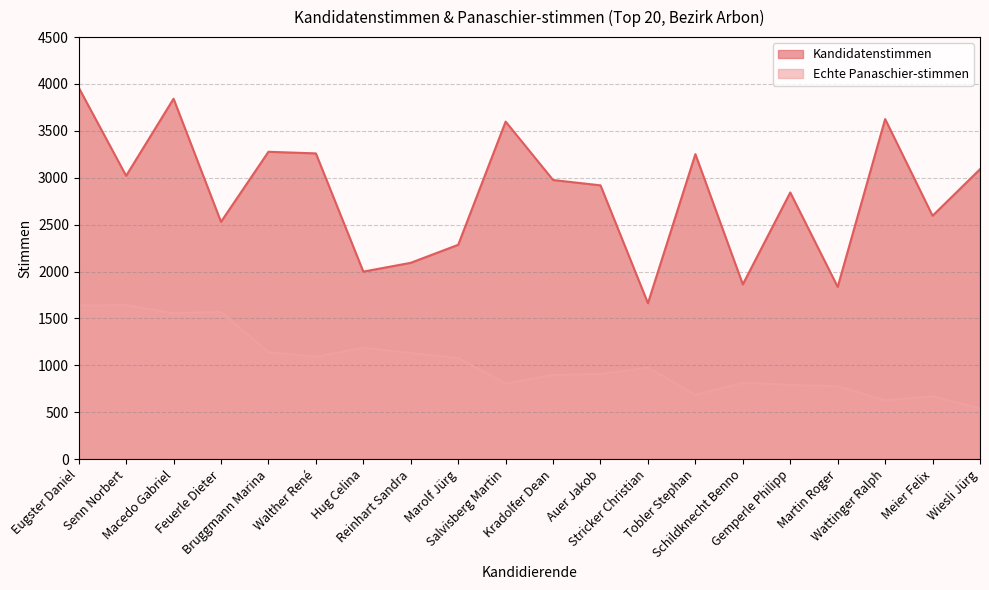

What value does the Echte Panaschier-stimmen series have at Martin Roger, to the nearest 10?

780